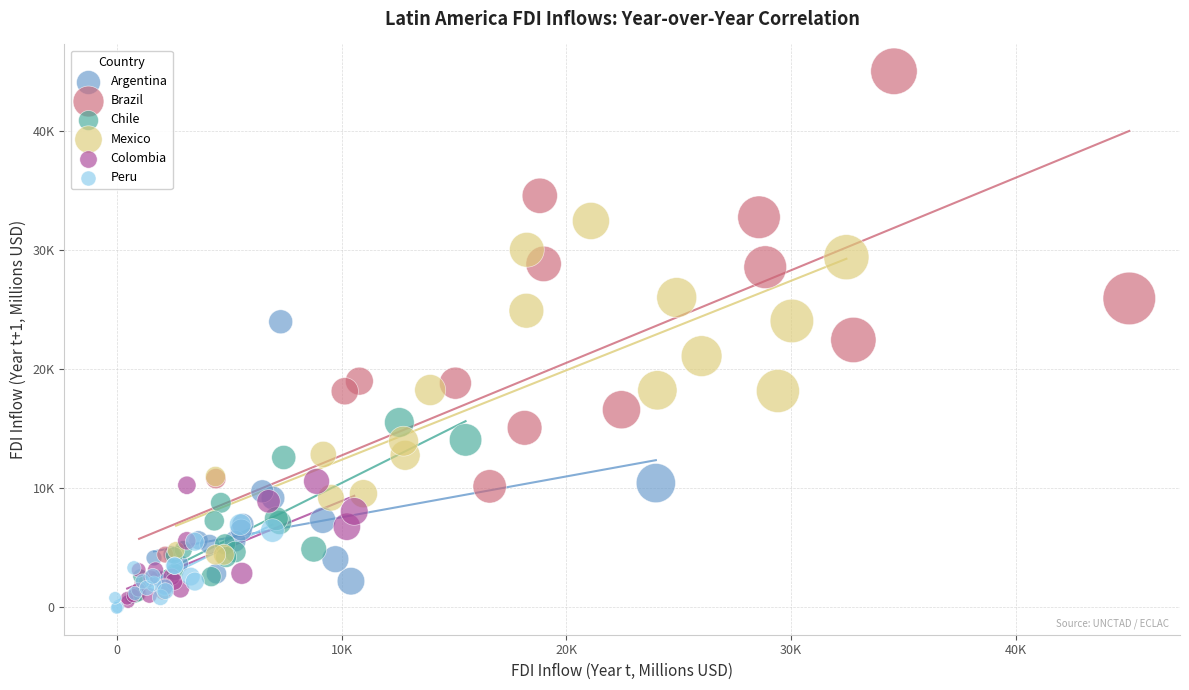

Which series reaches the minimum Y coordinate?

Peru